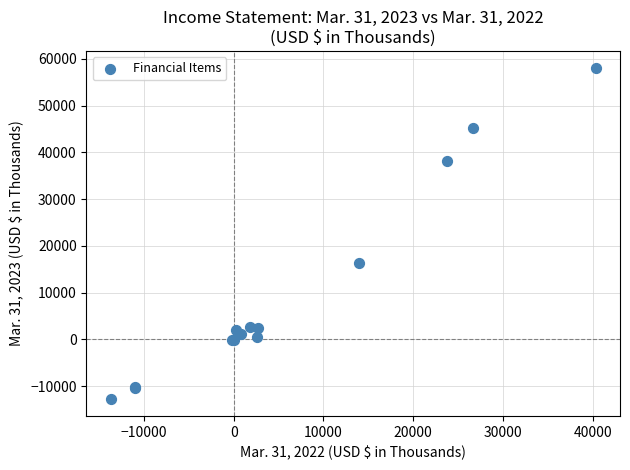

What Y value in the scatter plot is closest to 22635?

16257